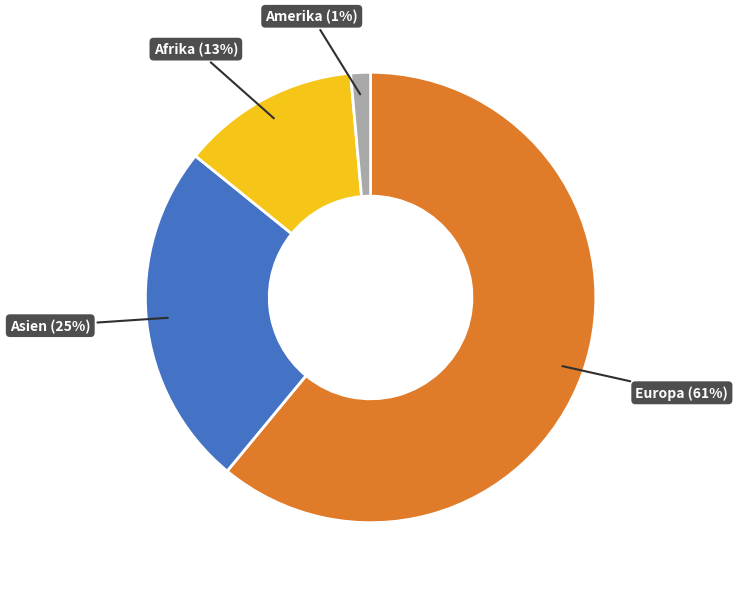

Is the sum of Europa and Amerika greater than half?

Yes